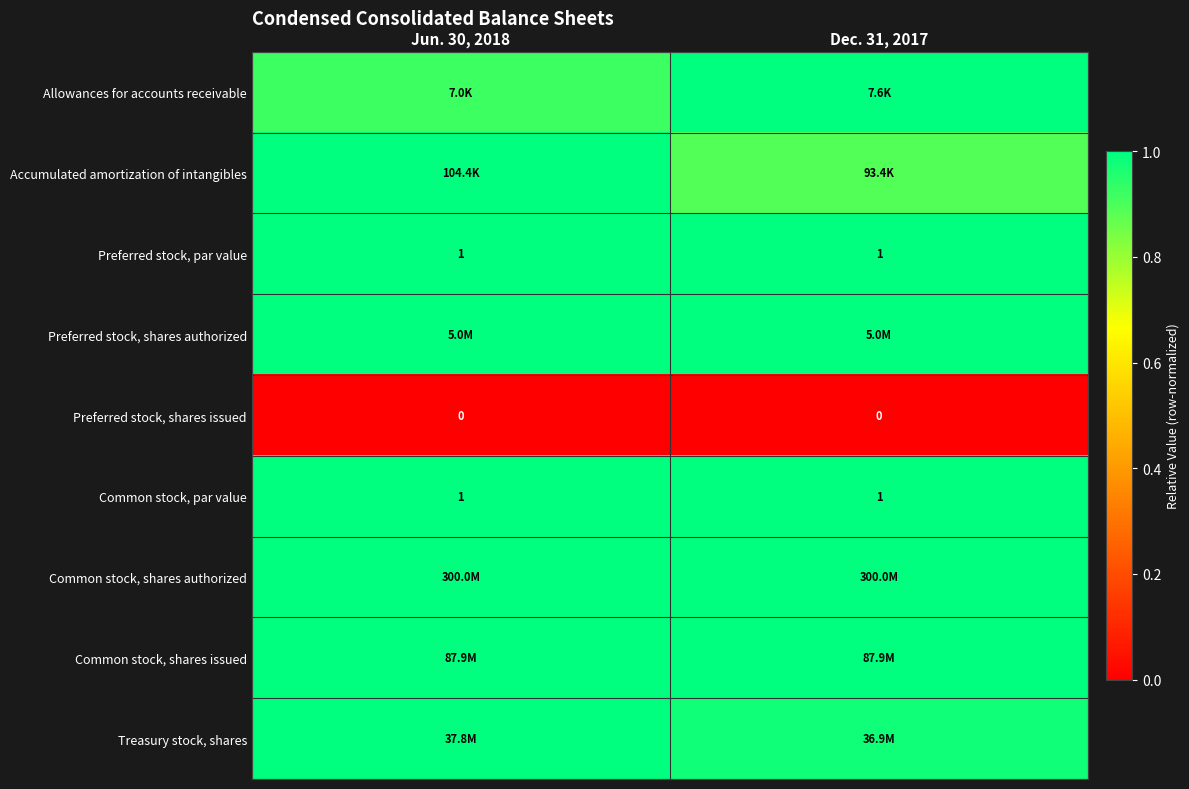

List the labels in order of Common stock, shares authorized value, largest first.

Jun. 30, 2018, Dec. 31, 2017